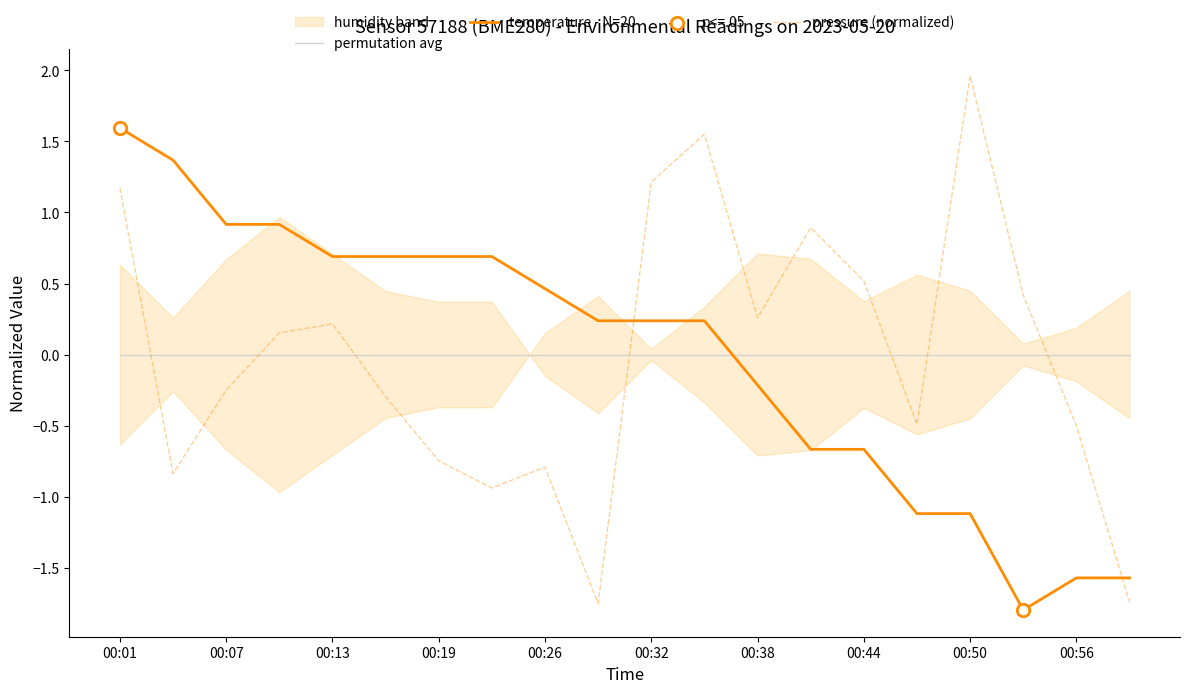

How many times do pressure (normalized) and permutation avg cross each other?

7